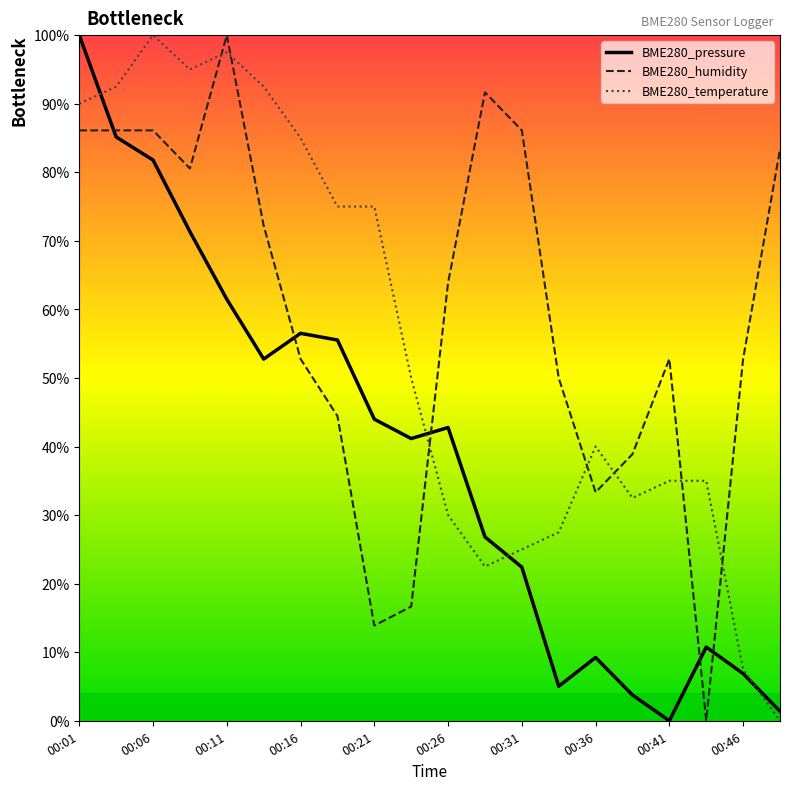

True or false: BME280_temperature and BME280_pressure cross at least once.

True